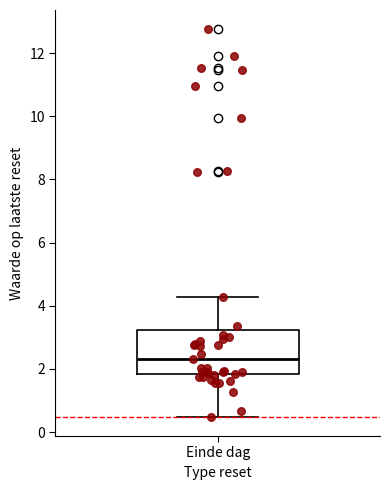

Where does the lower whisker of the box for Einde dag end on the y-axis? The values are not printed on the chart, so give them approximately, as read against the axis.

0.4